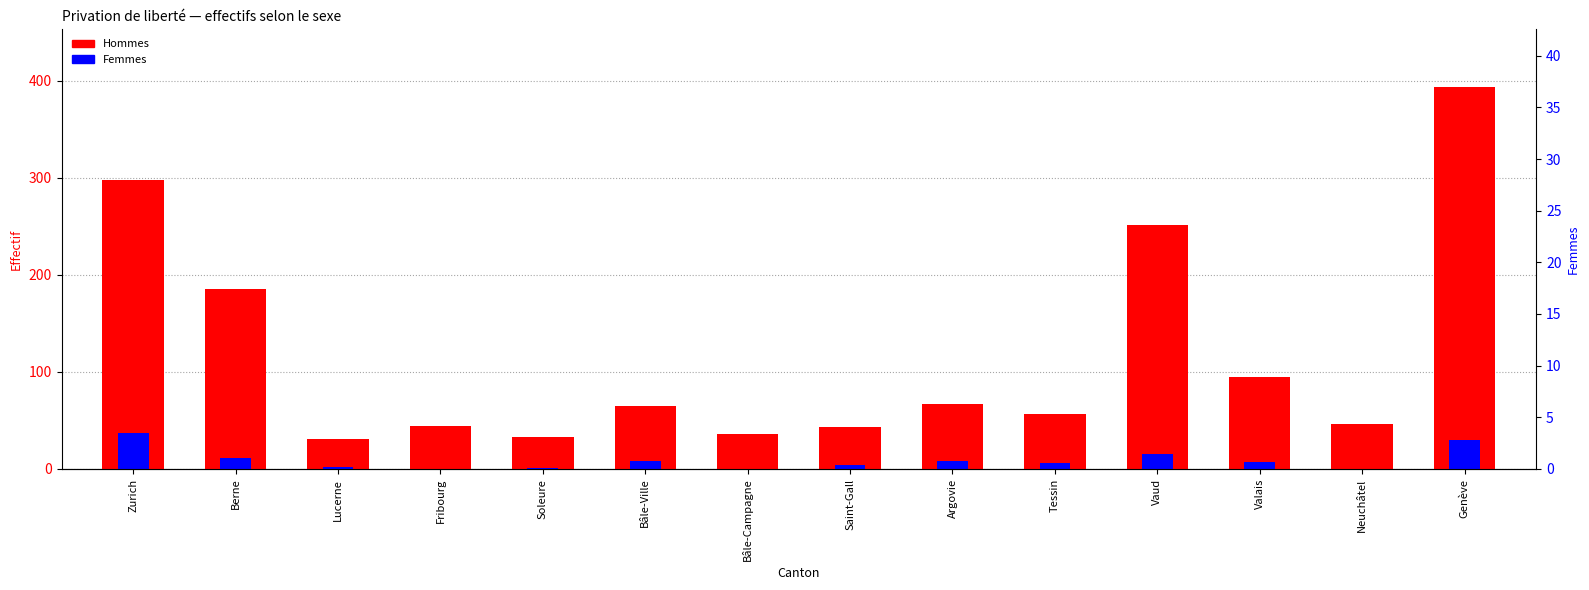

The Hommes series shows 319 at Berne. True or false?

False